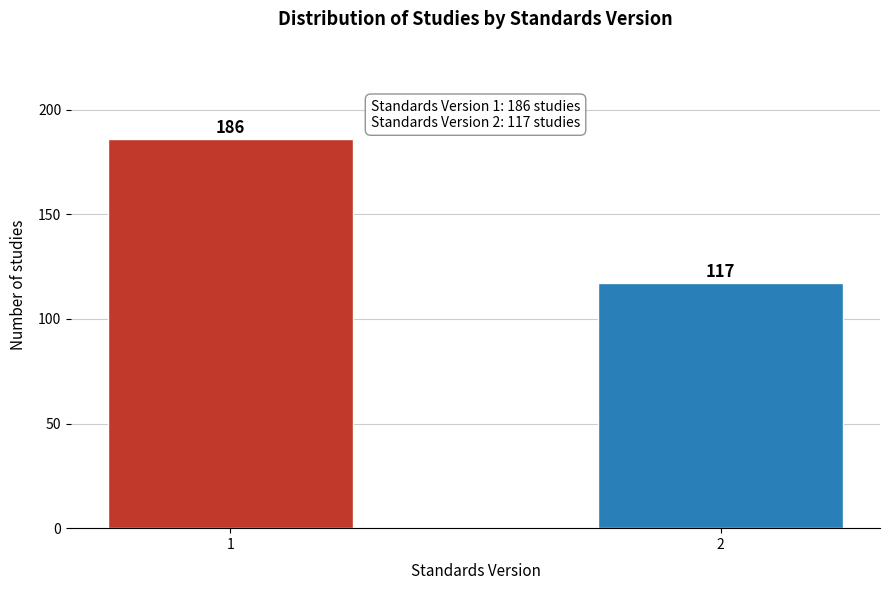

Reading right to left, extract all data points from this chart.

2=117	1=186